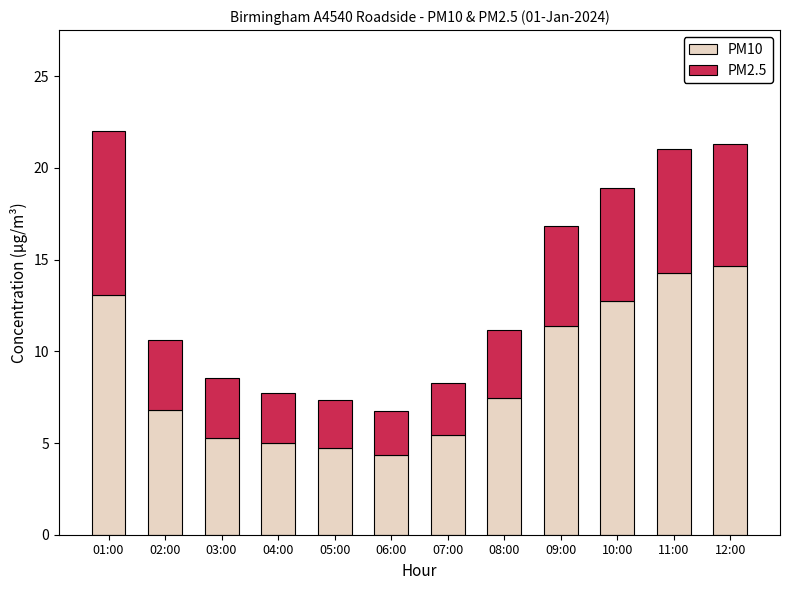

Are the bars horizontal?

No